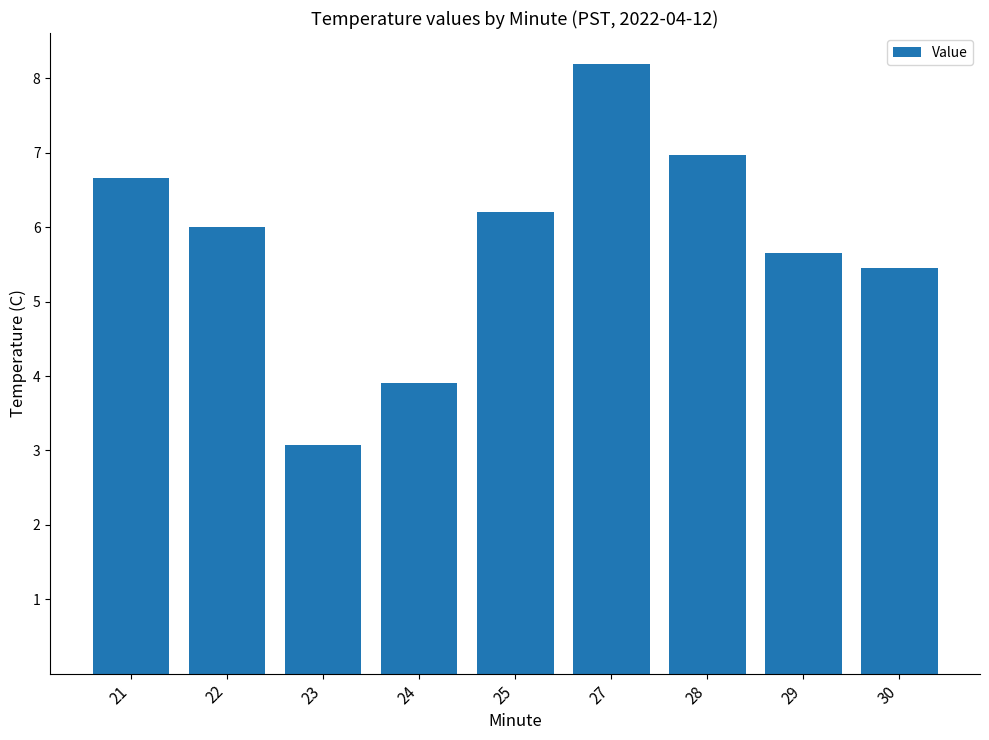

What is the average value?

5.8